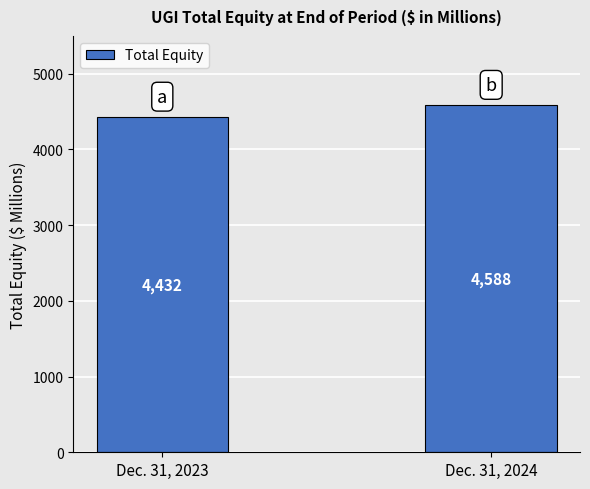

Is it true that the value at Dec. 31, 2024 is 4588?

True